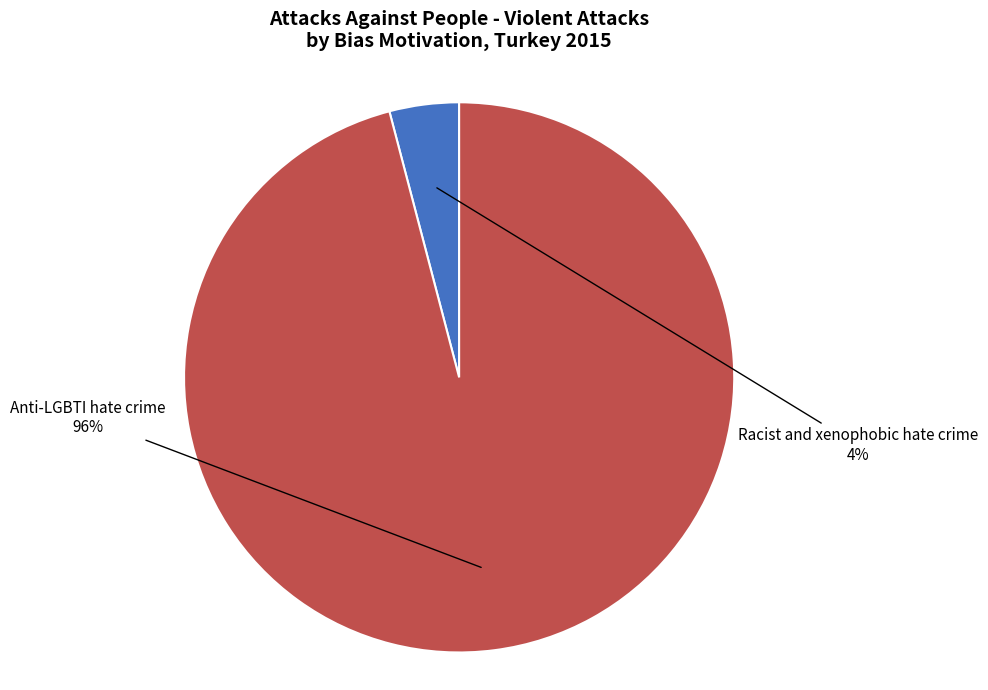

To the nearest percent, what is the difference between the largest and smallest slice percentages?

92%